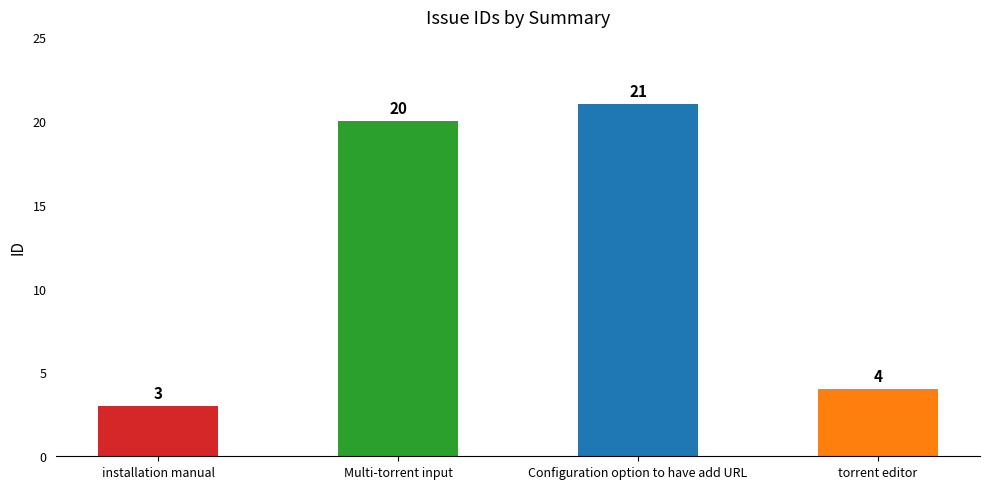

What is the label of the 3rd bar from the left?

Configuration option to have add URL